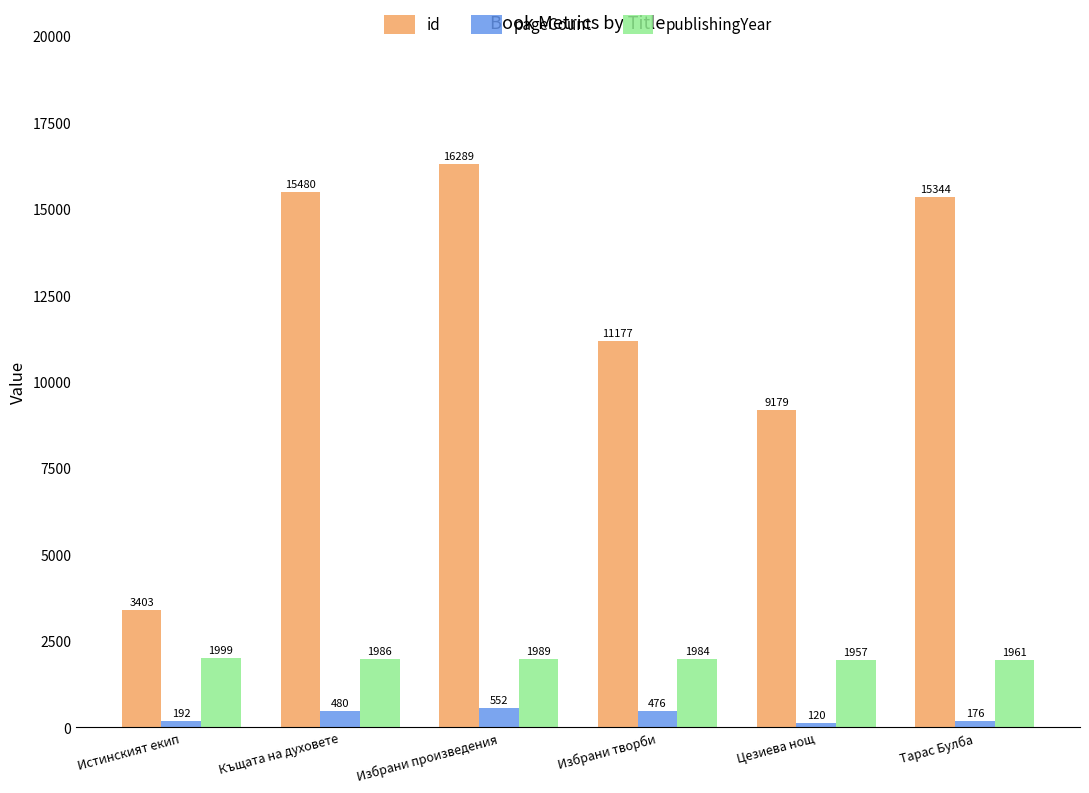

Which series has the largest total across all categories?

id